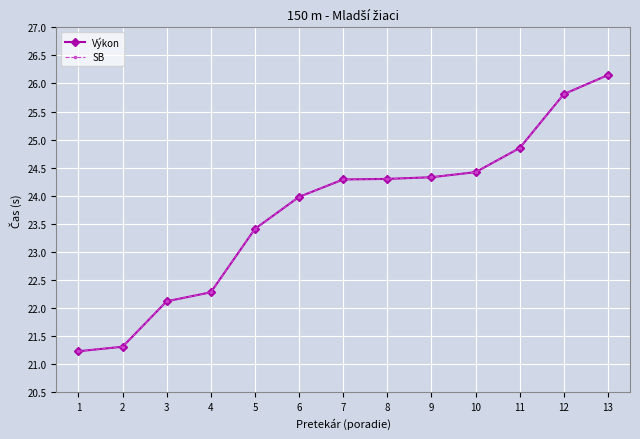

At which label is Výkon closest to 23?

5